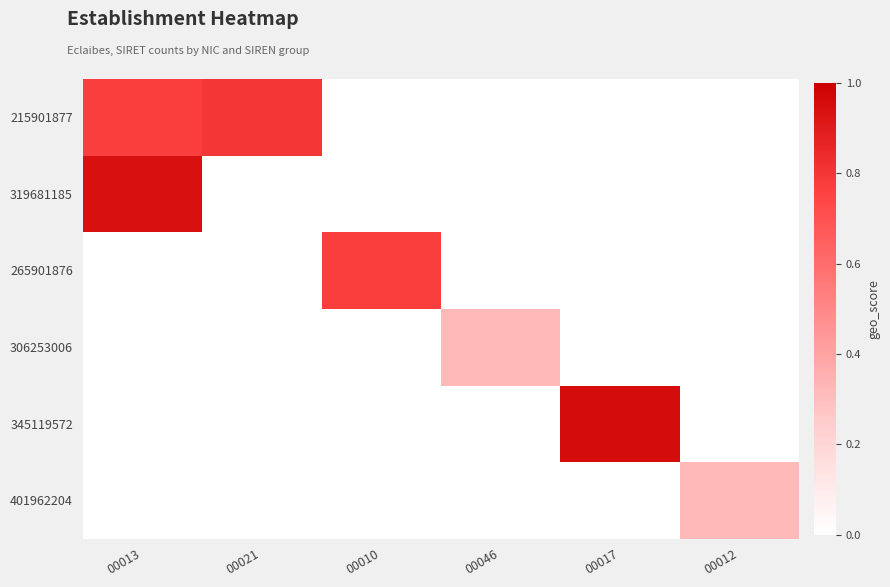

Which series has the largest total across all categories?

215901877